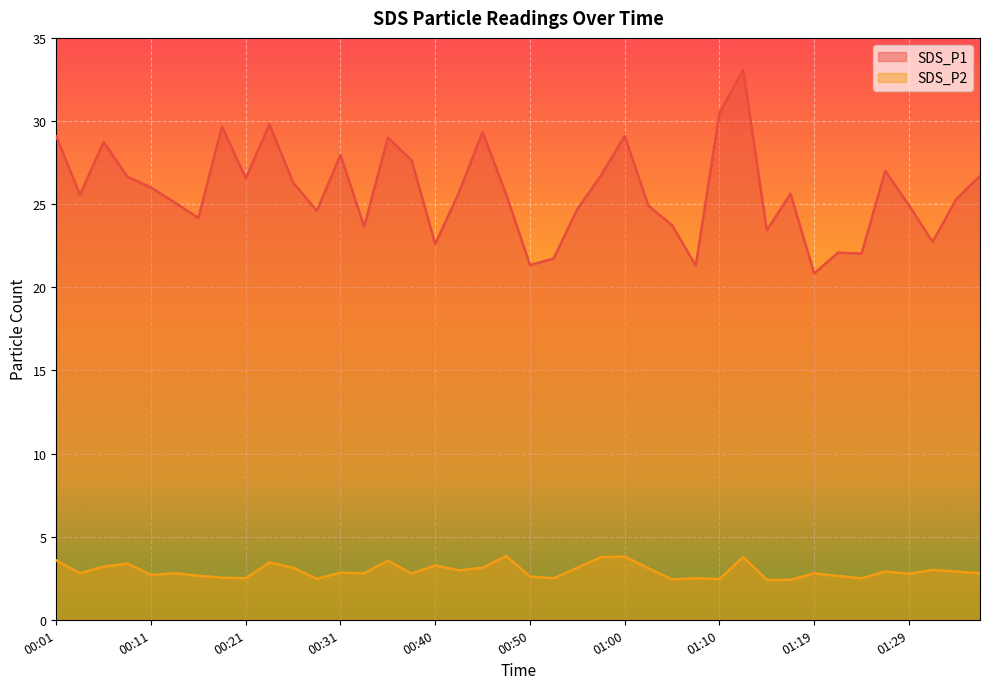

At which category is the sum across all series the highest?

01:12